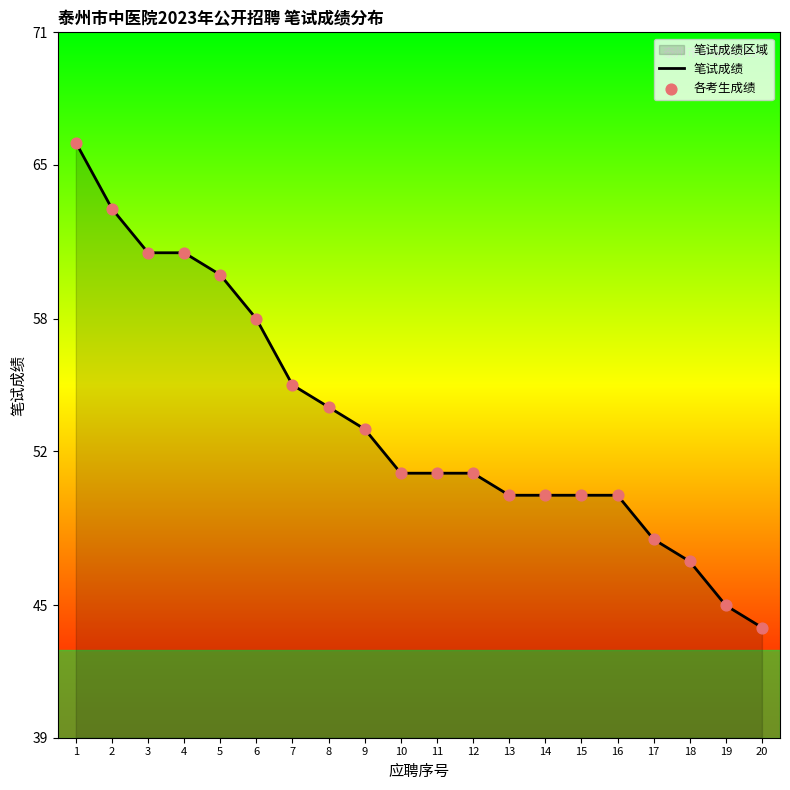

Which series reaches the minimum Y coordinate?

笔试成绩